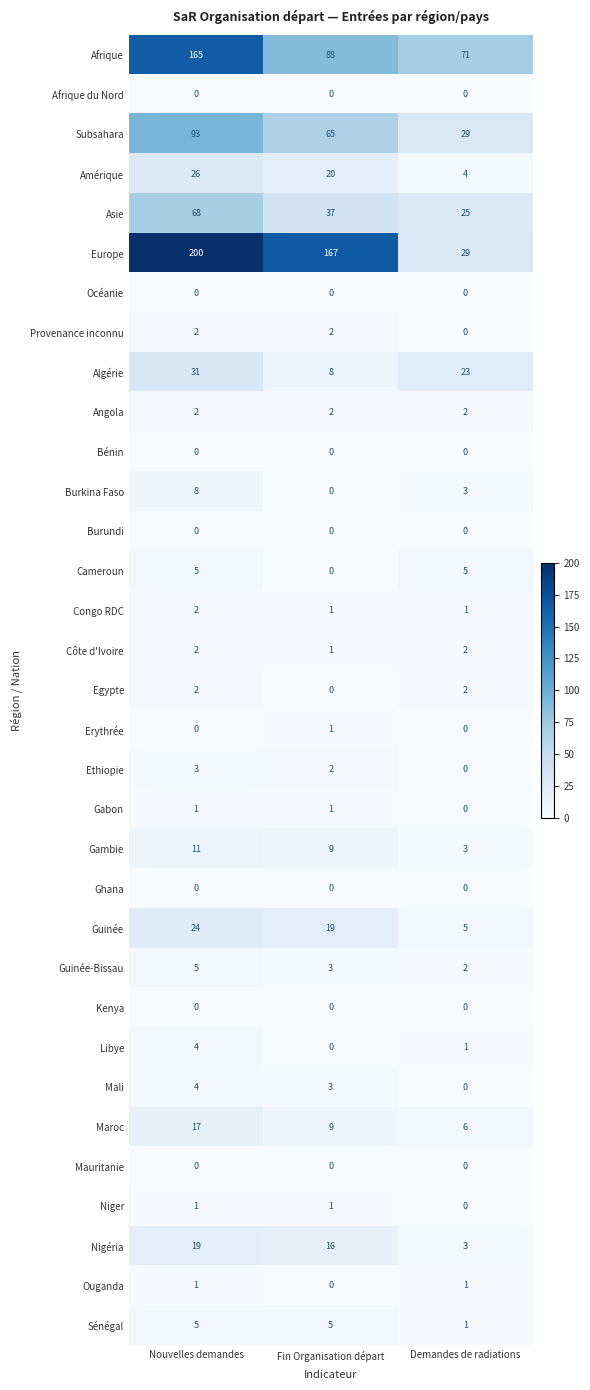

At which category is the sum across all series the highest?

Nouvelles demandes